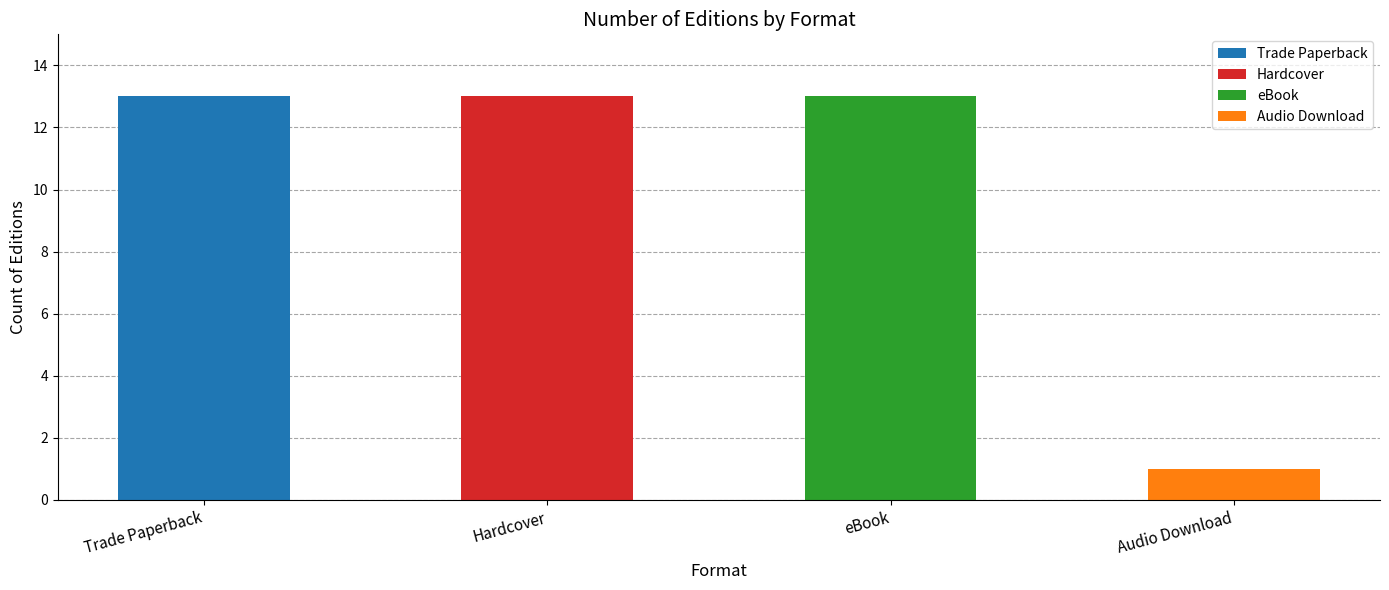

List the labels in order of value, smallest first.

Audio Download, Trade Paperback, Hardcover, eBook